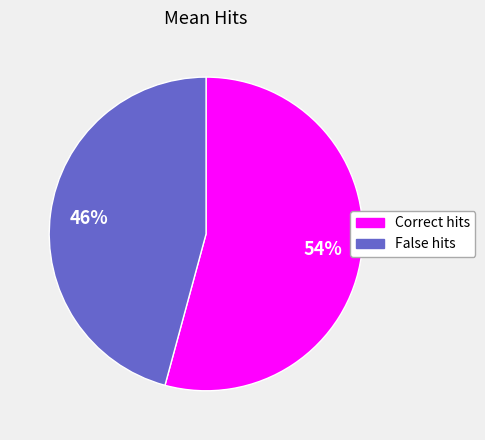

Which category has the smallest portion of the pie?

False hits